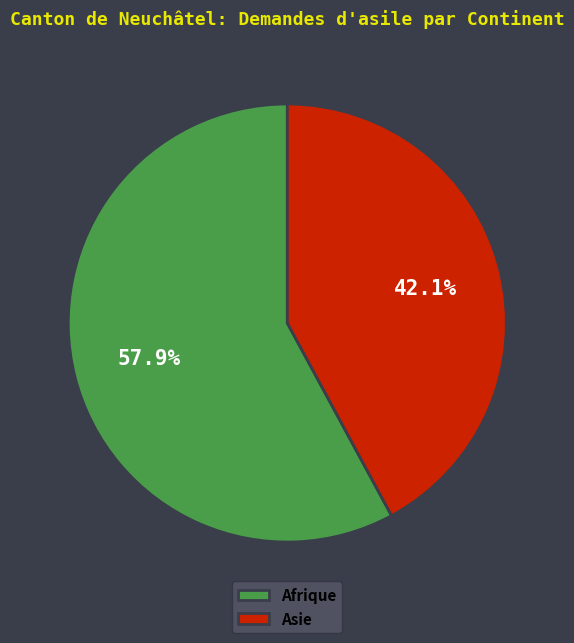

What percentage is NOT represented by Asie?

57.9%